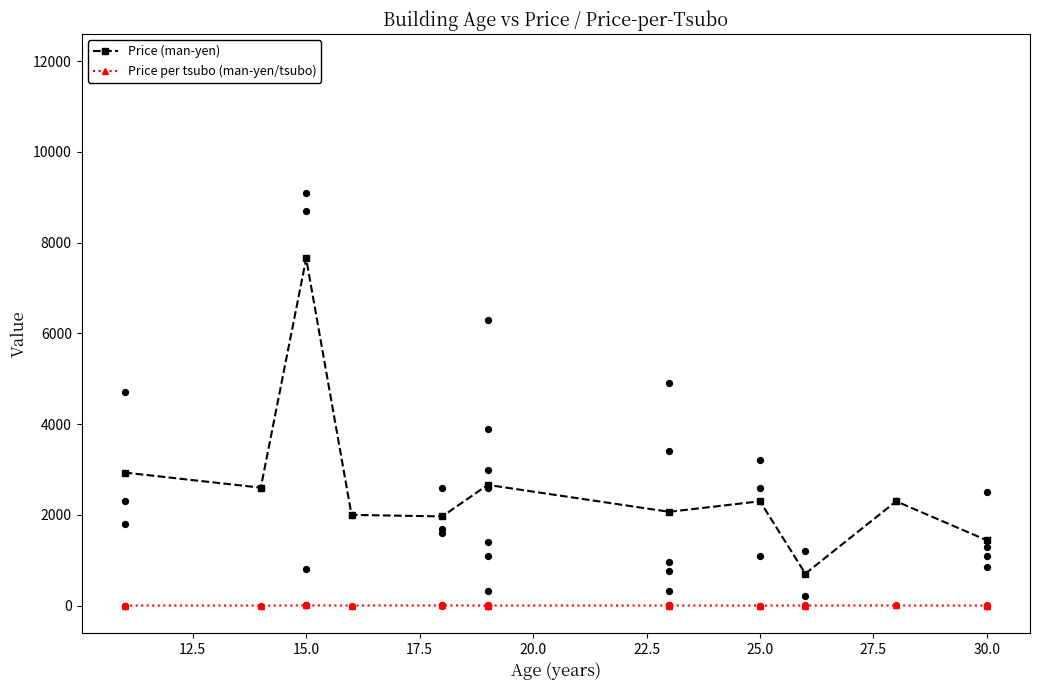

At how many categories does at least one series exceed 3408?

1